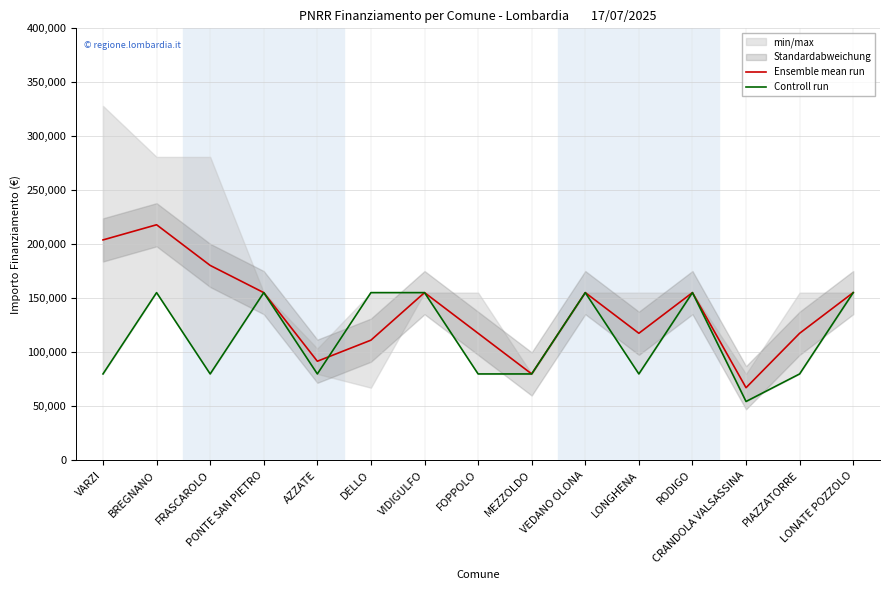

What is the maximum value for Ensemble mean run?

218083.0